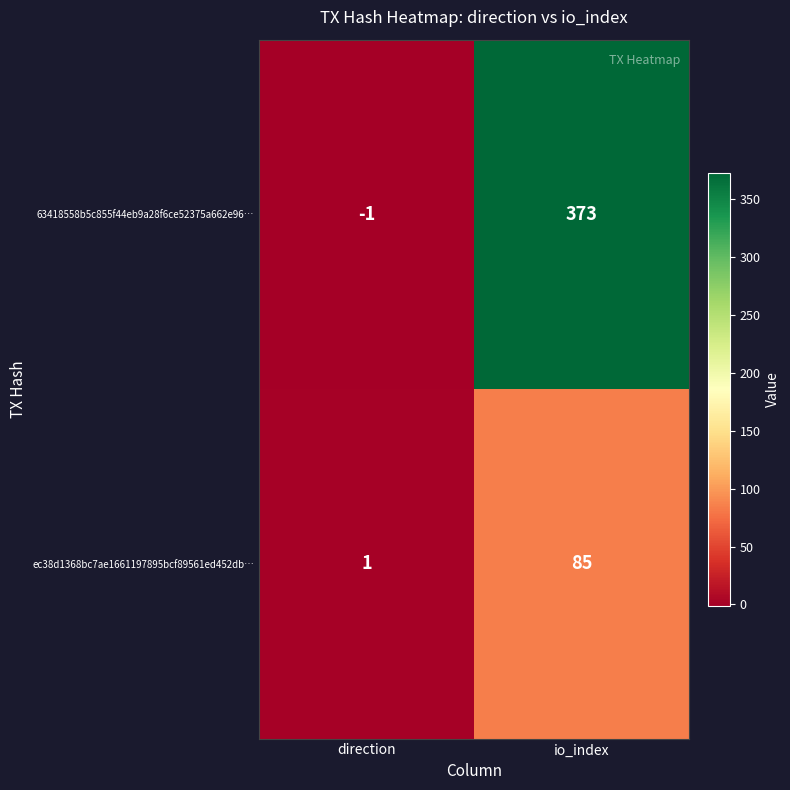

True or false: 63418558b5c855f44eb9a28f6ce52375a662e96… has a value of -1 at direction.

True